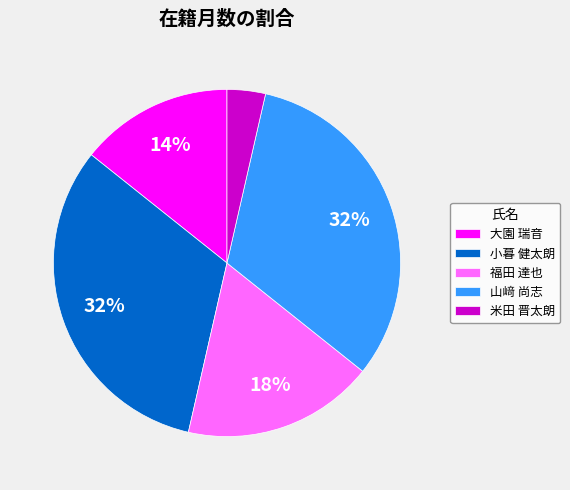

To the nearest percent, what is the combined percentage of 福田 達也 and 小暮 健太朗?

50%